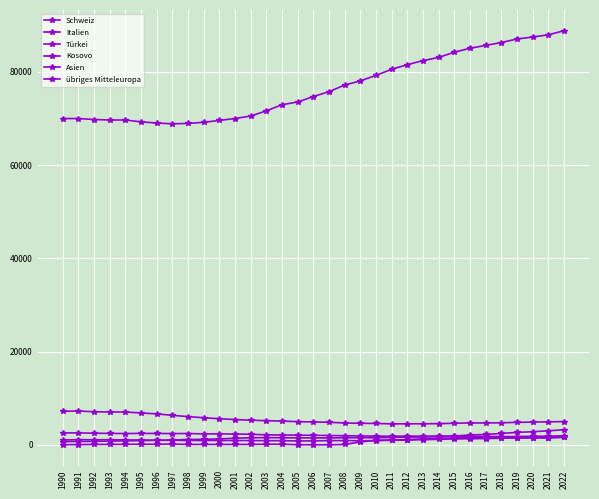

How many data points in Kosovo are less than 142?

16